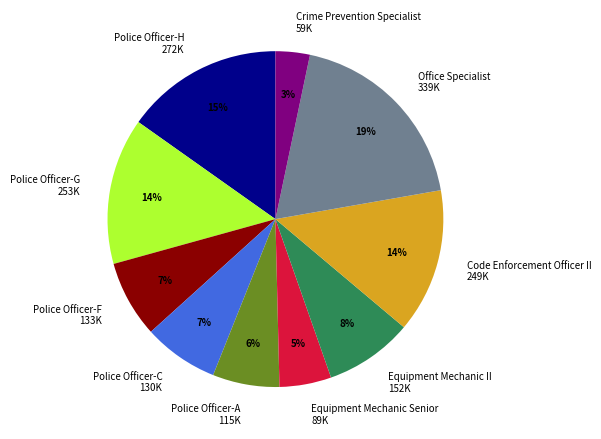

Does Police Officer-F represent more than half of the total?

No